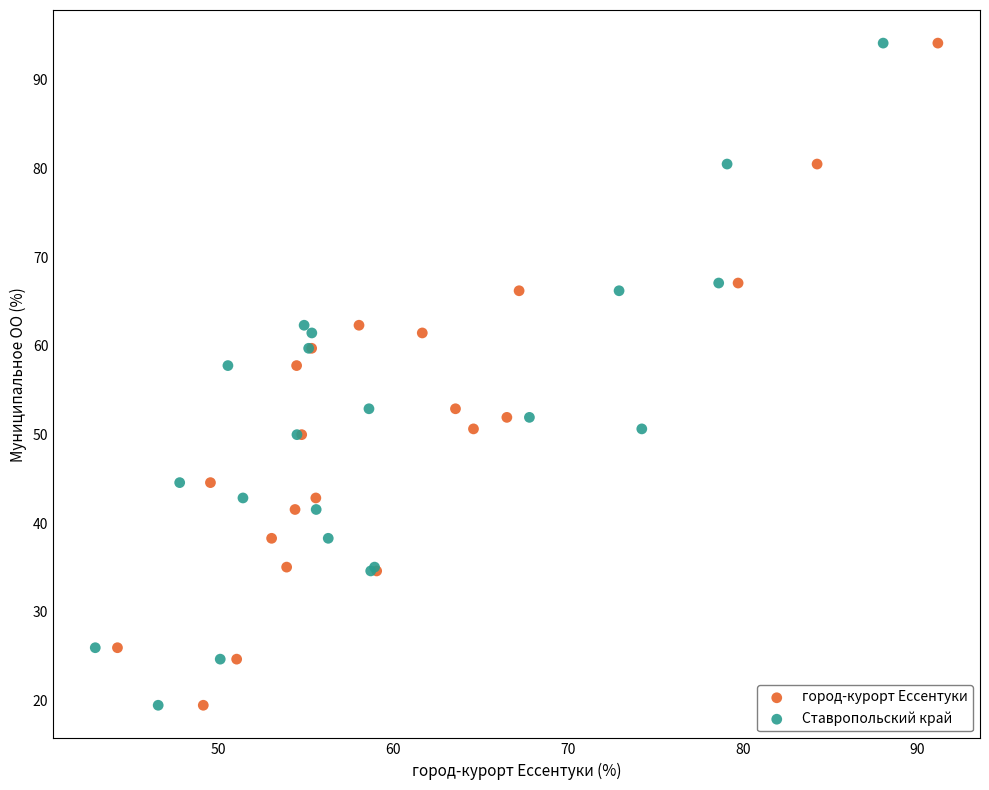

What are all the series names shown in the legend?

город-курорт Ессентуки, Ставропольский край